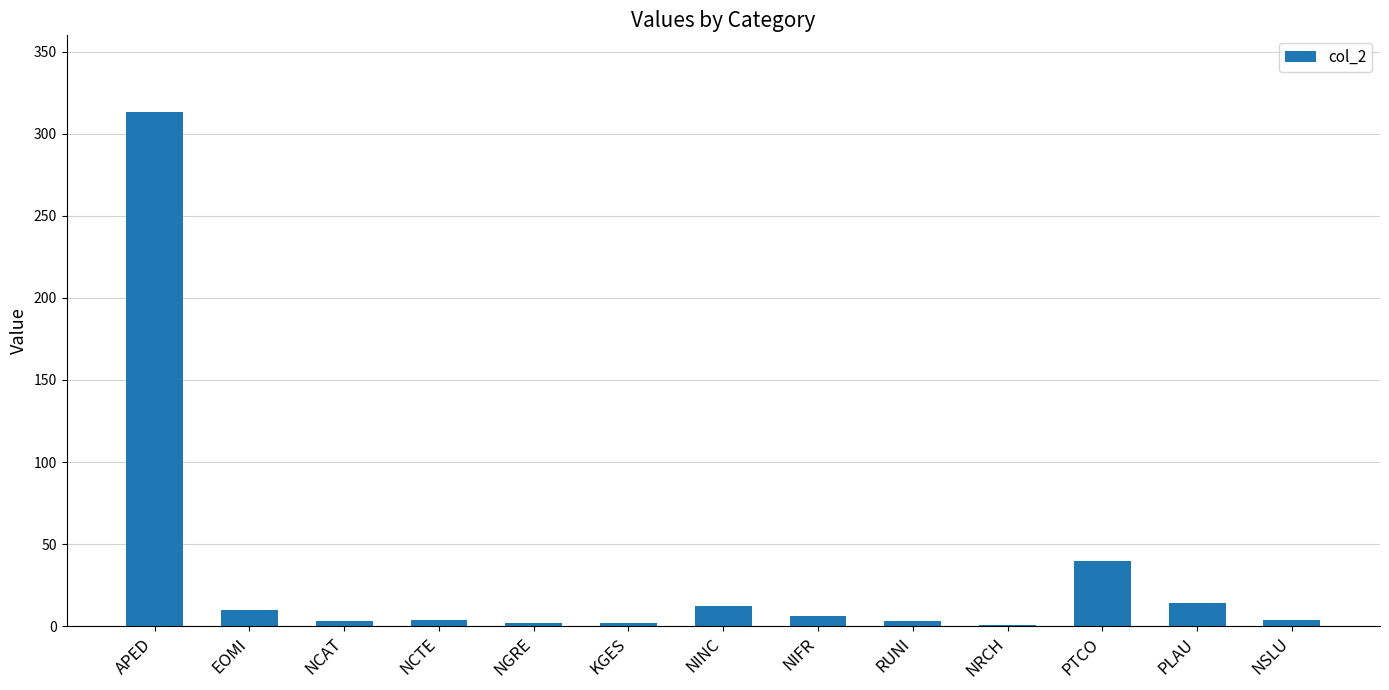

At which label is the value closest to 157?

PTCO